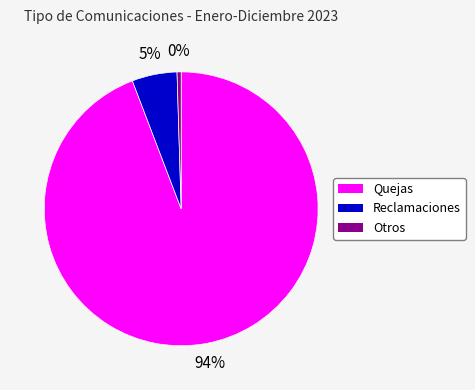

Which has a higher value, Quejas or Otros?

Quejas